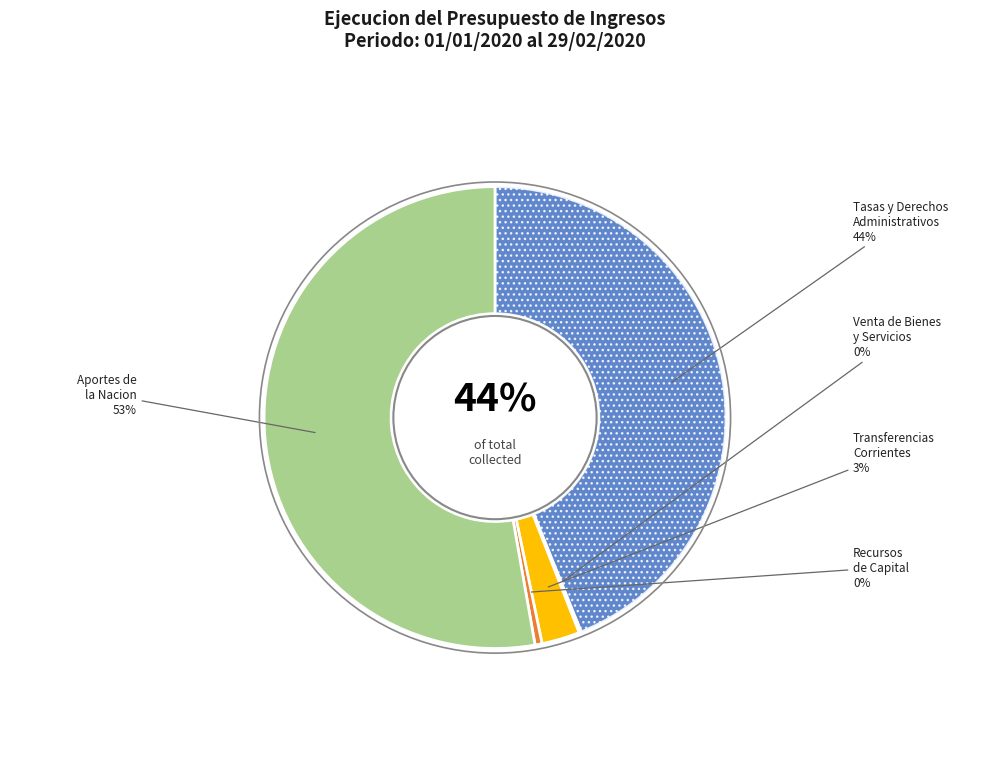

Which slice is the largest?

APORTES DE LA NACION